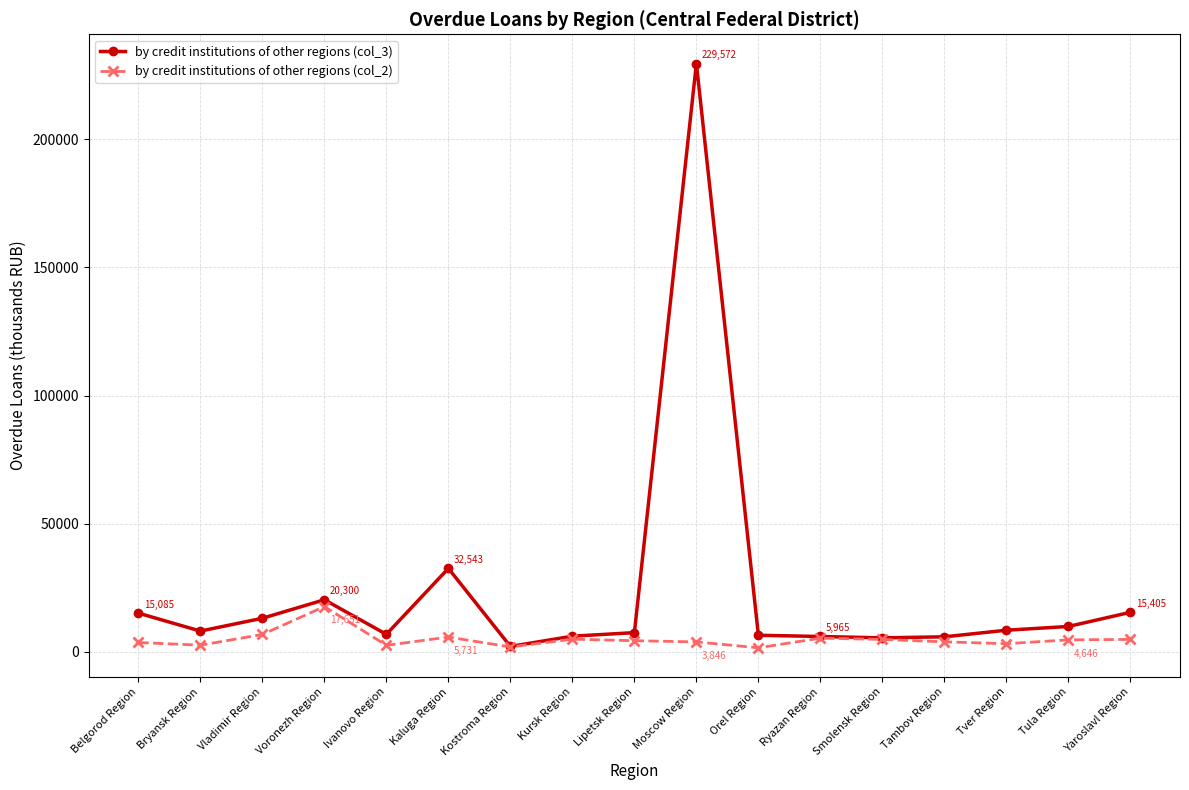

What is the maximum value for by credit institutions of other regions (col_2)?

17651